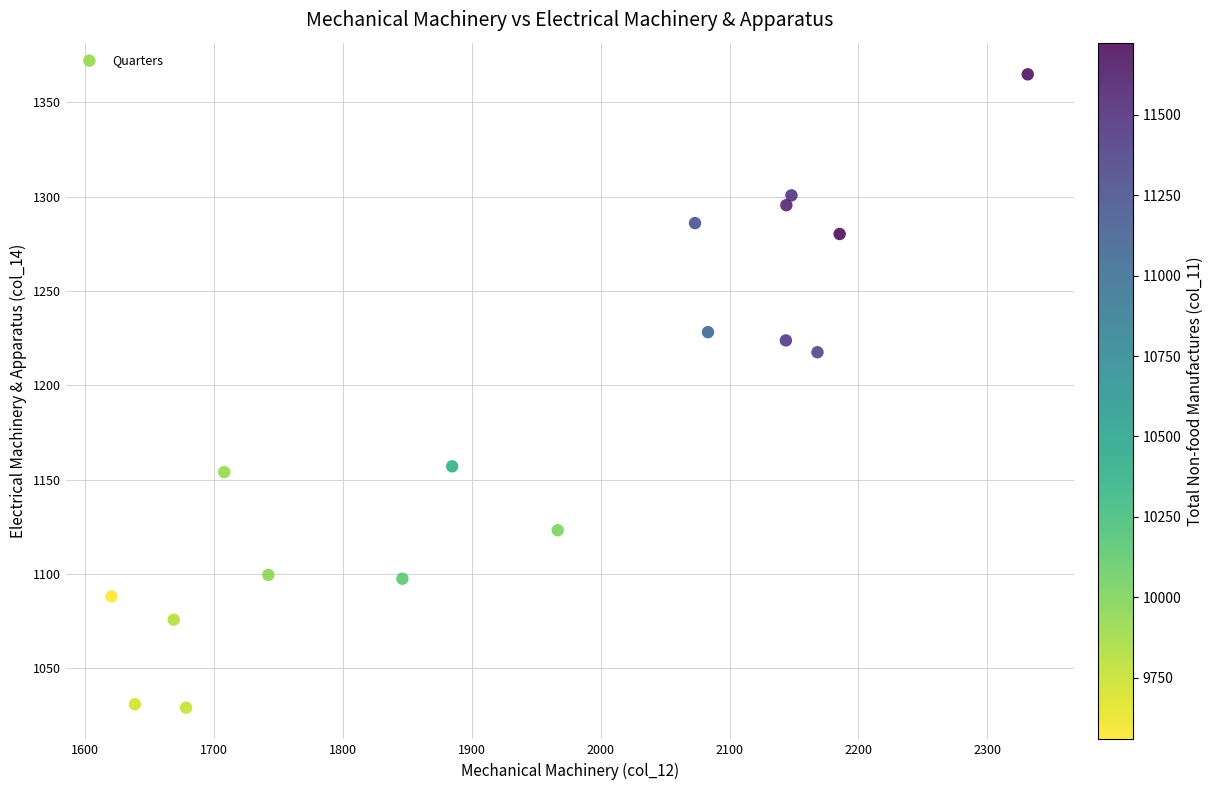

What Y value in the scatter plot is closest to 1197?

1217.6